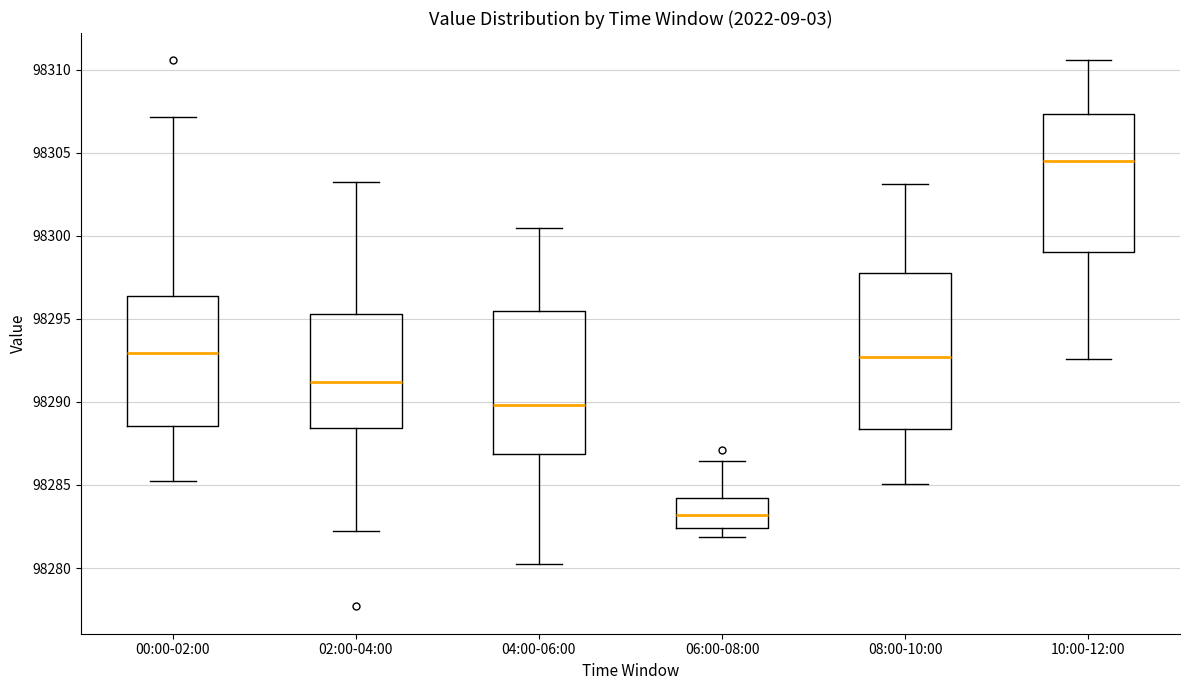

Reading left to right, transcribe this box plot: for each box, give where its median line is, the range the box spans, and where its two whiskers end, as read against the y-axis. The values are not printed on the chart, so give them approximately, as read against the axis.

00:00-02:00: median 98293.0, box 98288.5 to 98296.5, whiskers 98285.5 to 98307.0
02:00-04:00: median 98291.0, box 98288.5 to 98295.5, whiskers 98282.5 to 98303.0
04:00-06:00: median 98290.0, box 98287.0 to 98295.5, whiskers 98280.5 to 98300.5
06:00-08:00: median 98283.0, box 98282.5 to 98284.0, whiskers 98282.0 to 98286.5
08:00-10:00: median 98292.5, box 98288.5 to 98298.0, whiskers 98285.0 to 98303.0
10:00-12:00: median 98304.5, box 98299.0 to 98307.5, whiskers 98292.5 to 98310.5